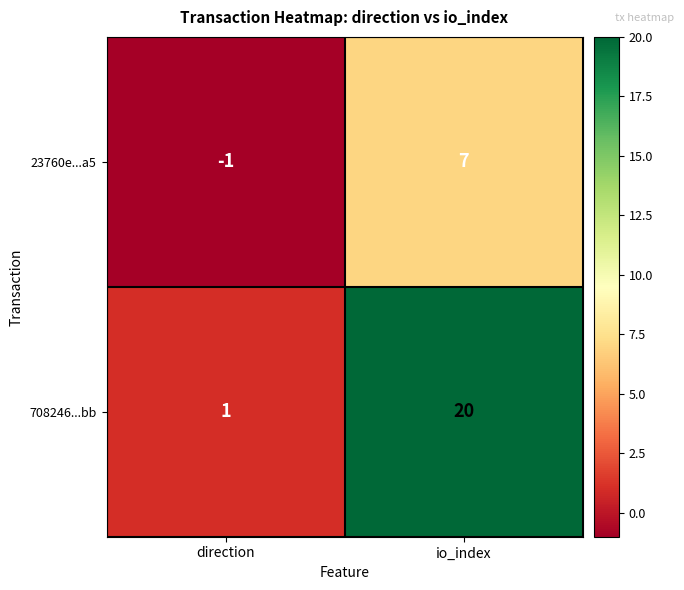

Reading right to left, extract all data points from this chart.

23760e...a5: io_index=7	direction=-1
708246...bb: io_index=20	direction=1